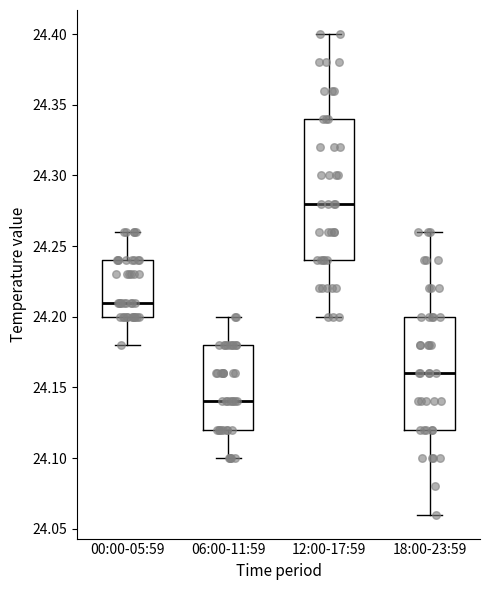

Reading left to right, read every box against the y-axis: the position of its median line, the range the box covers, and the ends of its whiskers. The values are not printed on the chart, so give them approximately, as read against the axis.

00:00-05:59: median 24.21, box 24.20 to 24.24, whiskers 24.18 to 24.26
06:00-11:59: median 24.14, box 24.12 to 24.18, whiskers 24.10 to 24.20
12:00-17:59: median 24.28, box 24.24 to 24.34, whiskers 24.20 to 24.40
18:00-23:59: median 24.16, box 24.12 to 24.20, whiskers 24.06 to 24.26